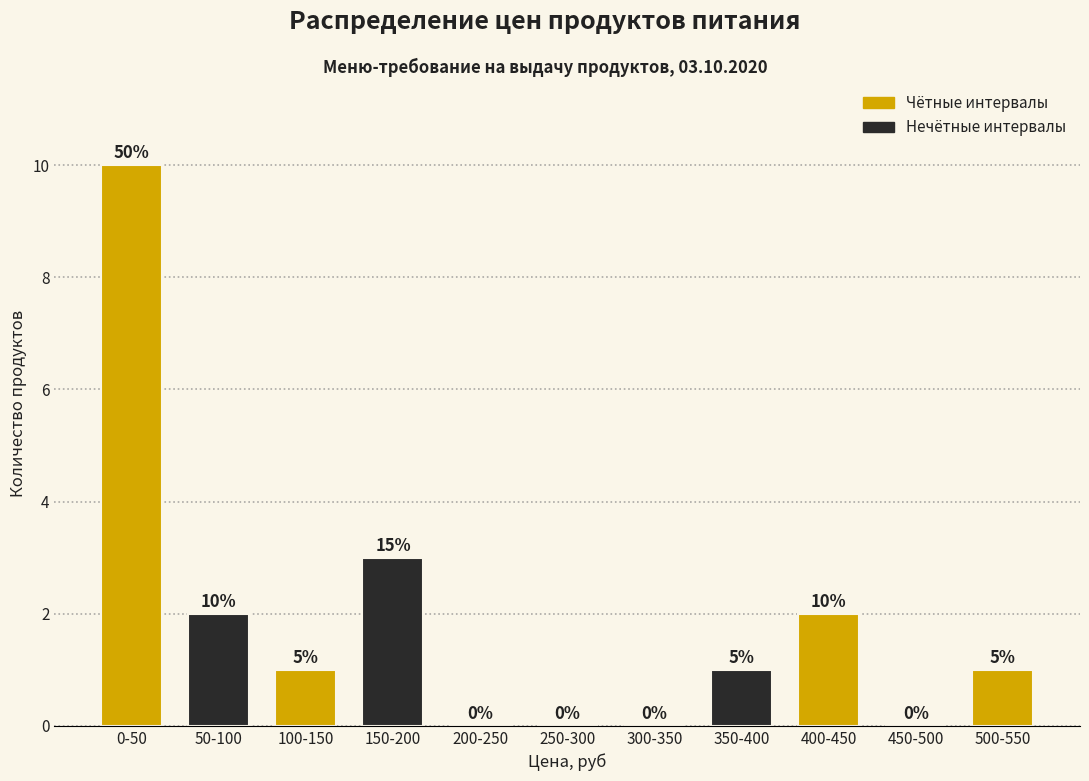

Reading left to right, transcribe all the data shown in this chart.

0-50=10	50-100=2	100-150=1	150-200=3	200-250=0	250-300=0	300-350=0	350-400=1	400-450=2	450-500=0	500-550=1